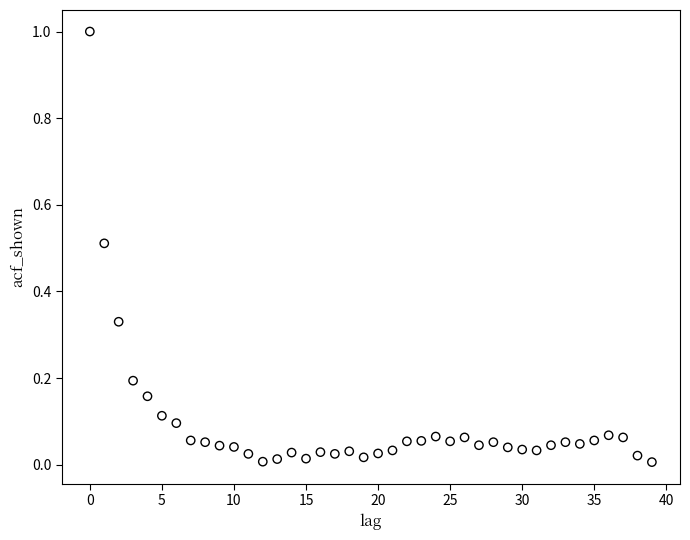

What is the range of Y values (max minus min)?

1.0